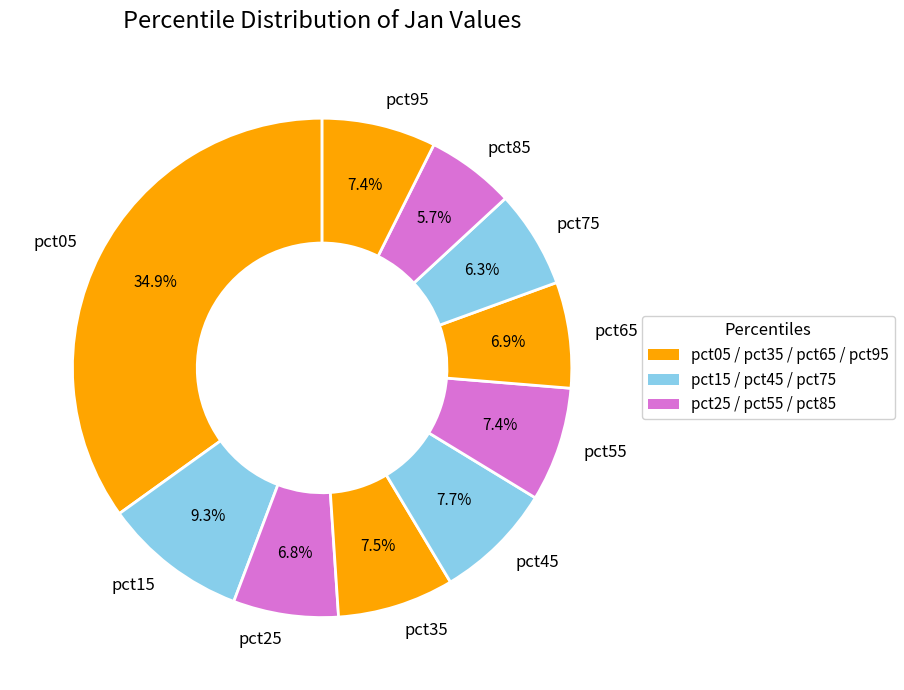

Count the number of slices in the pie.

10